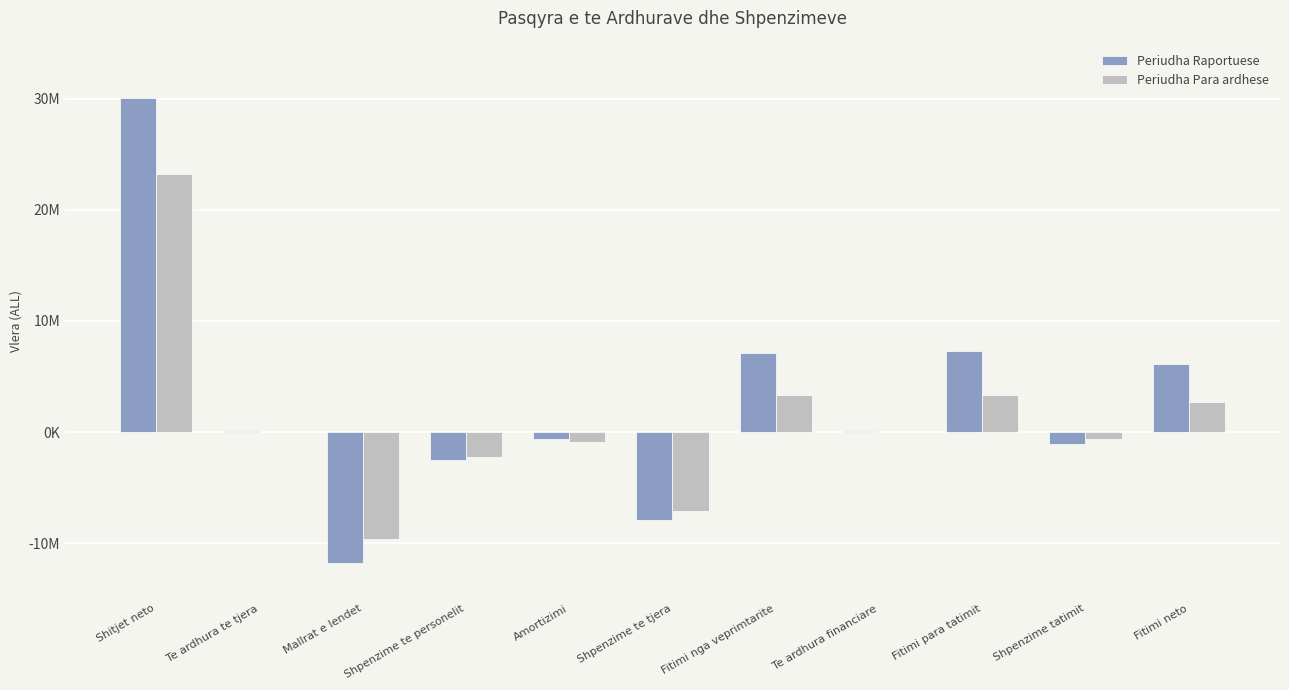

True or false: Periudha Para ardhese has a value of 5913061 at Fitimi nga veprimtarite.

False